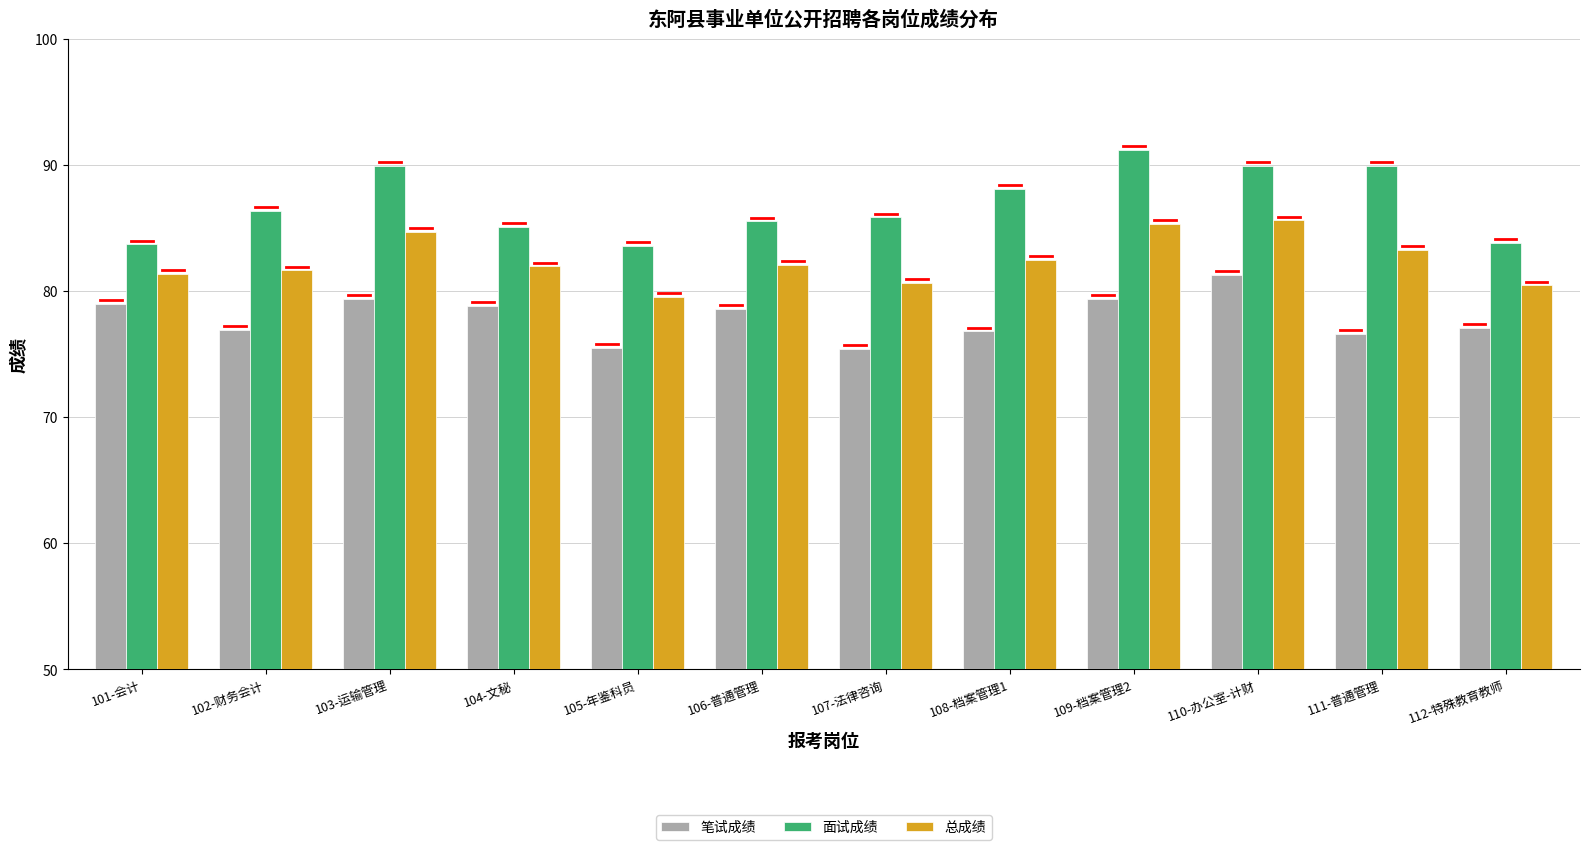

Which series has the largest total across all categories?

面试成绩